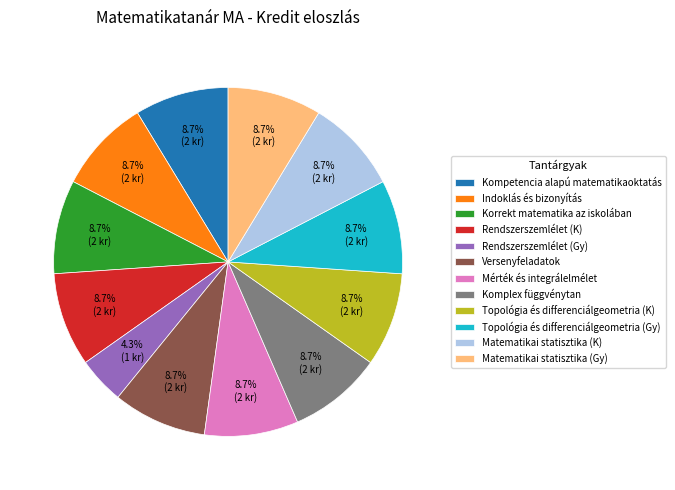

Which category has the smallest portion of the pie?

Rendszerszemlélet (Gy)